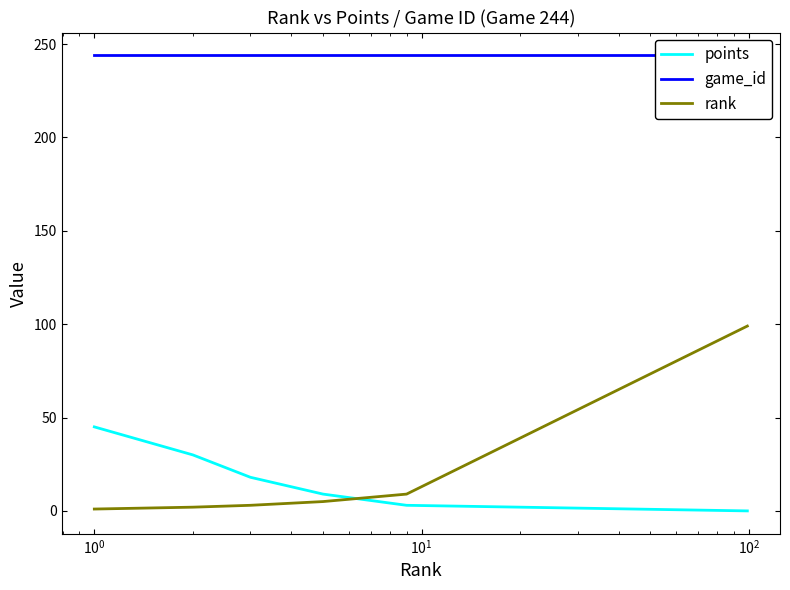

What is the highest value of the points series?

45